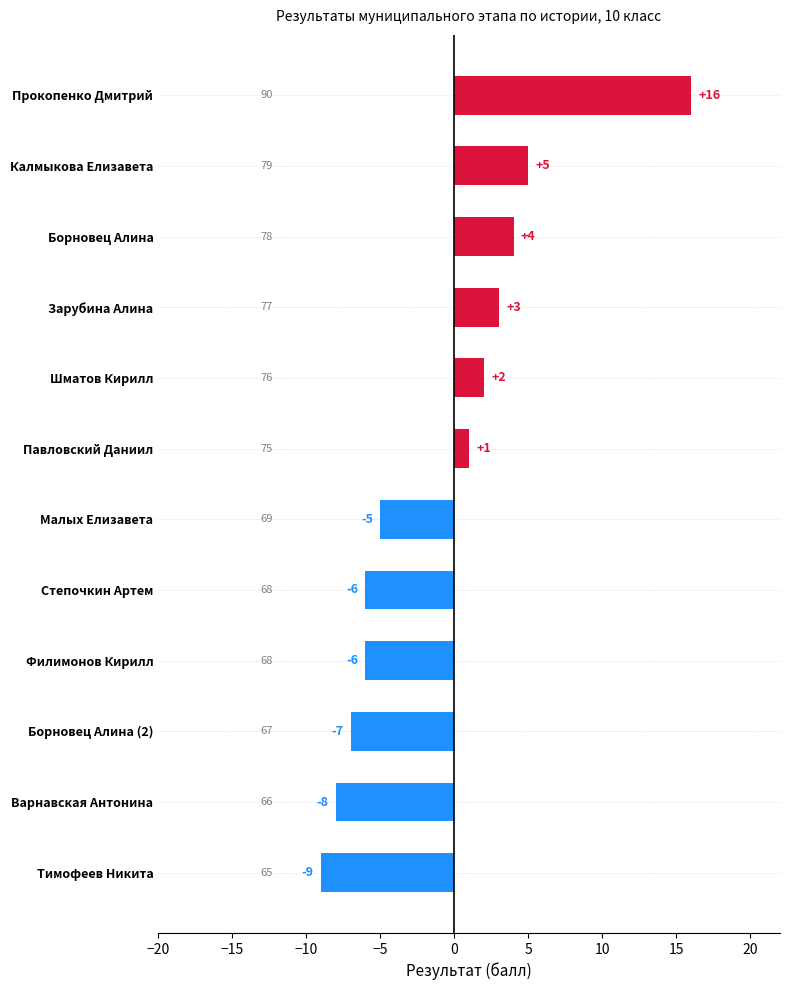

What position from the top is Степочкин Артем?

8